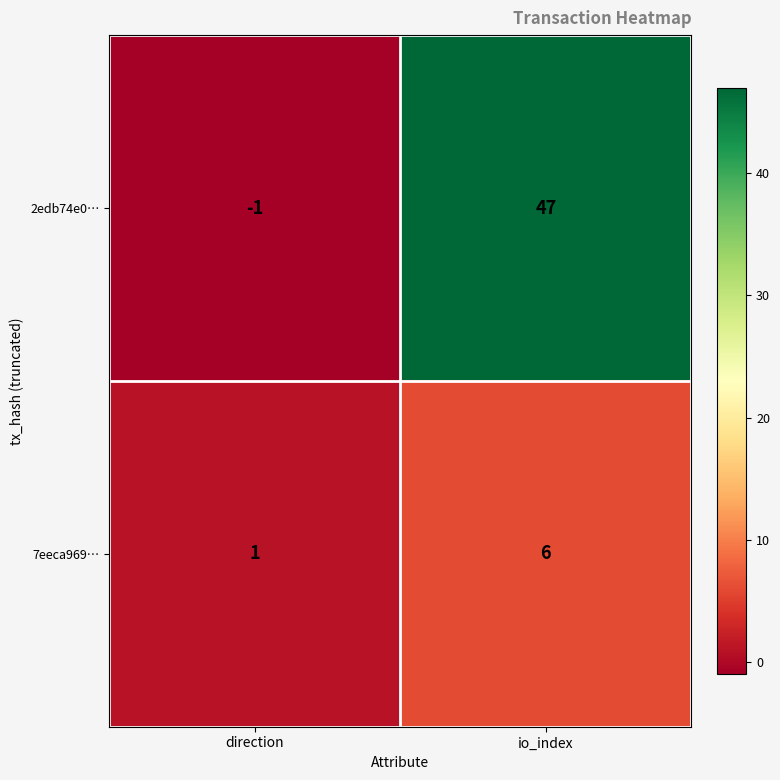

Reading left to right, list all the values displayed in this chart.

2edb74e0…: direction=-1	io_index=47
7eeca969…: direction=1	io_index=6